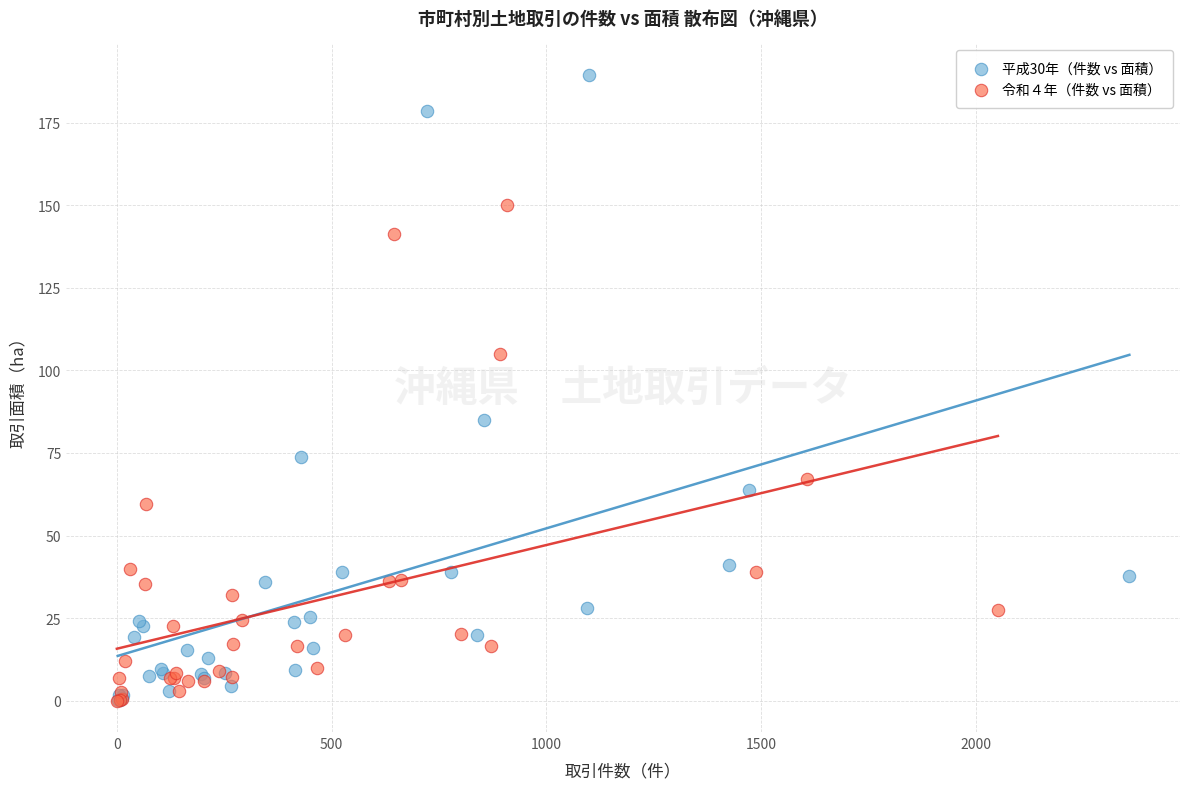

Which series has the largest Y range (max minus min)?

平成30年（件数 vs 面積）